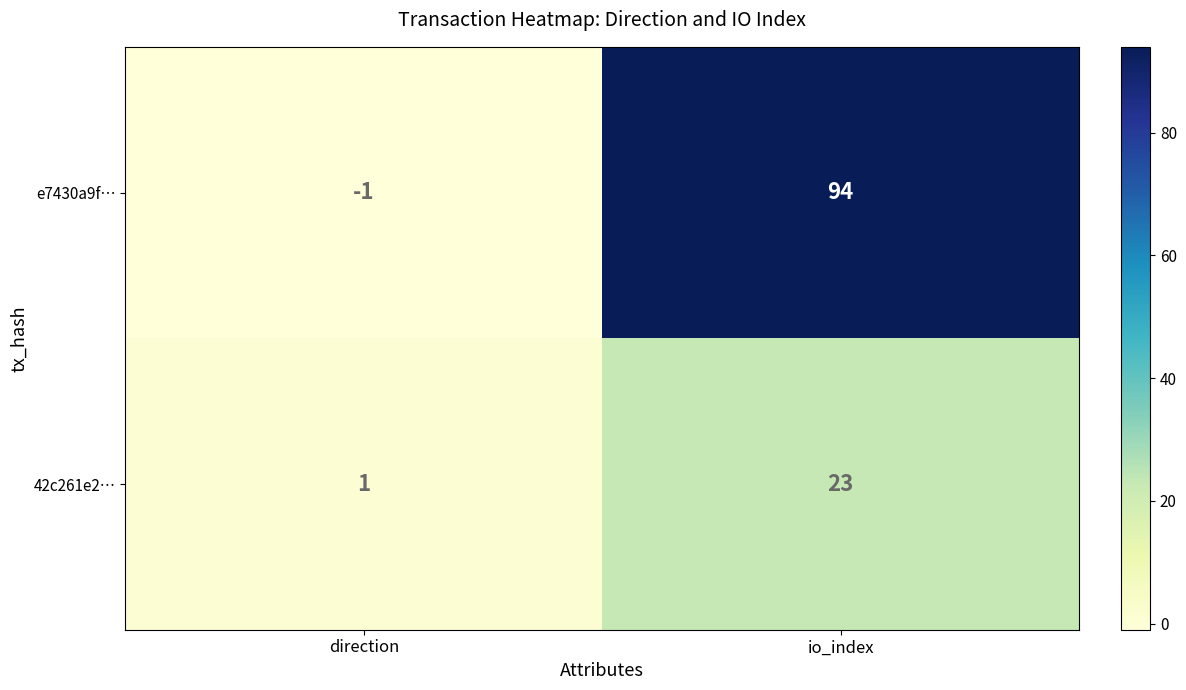

Between direction and io_index, which series saw the biggest shift?

e7430a9f…